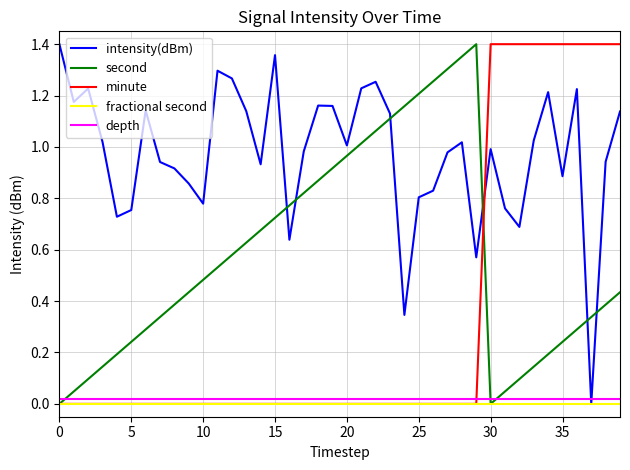

True or false: fractional second has a value of 0.0 at 30.

True